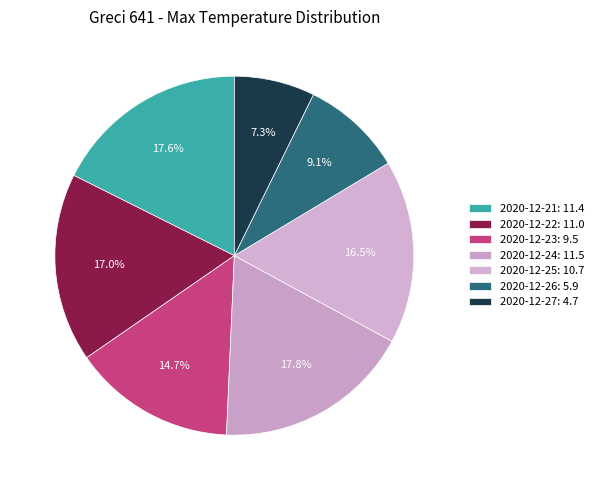

To the nearest percent, what is the difference between the largest and smallest slice percentages?

11%